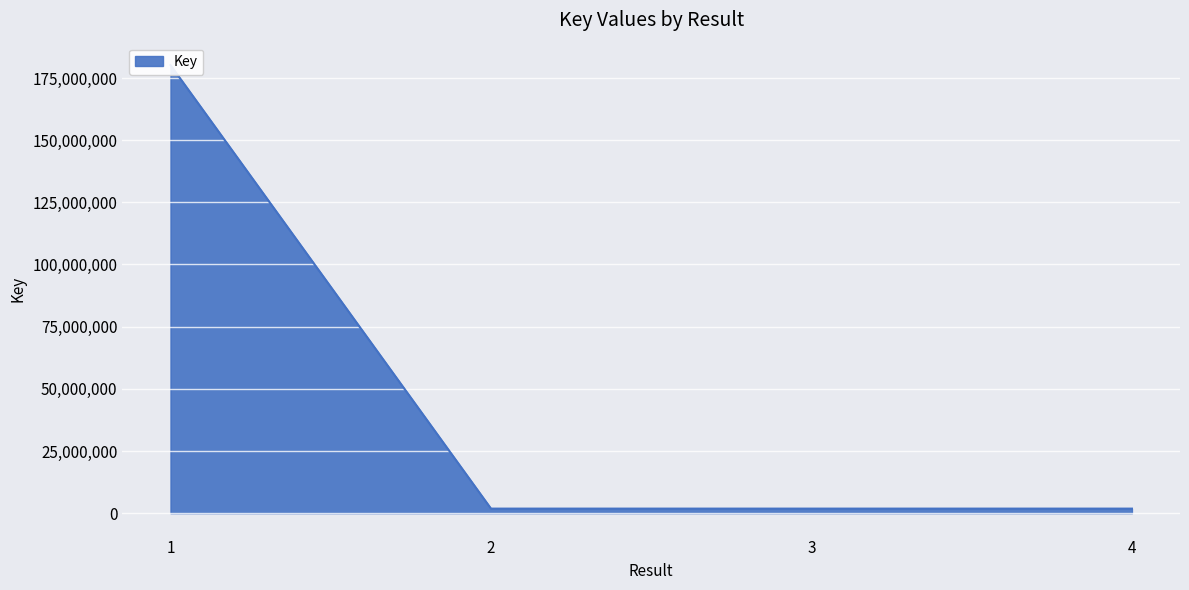

Reading left to right, extract all data points from this chart.

180186120	1836479	1836481	1836483